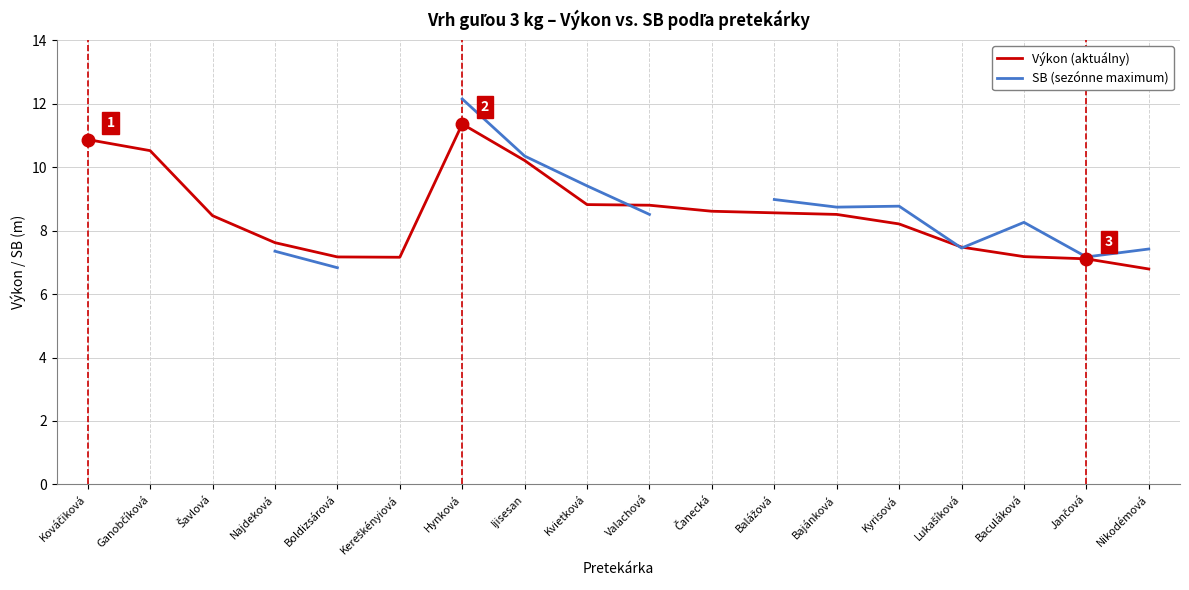

How many data points in SB (sezónne maximum) are less than 12?

13